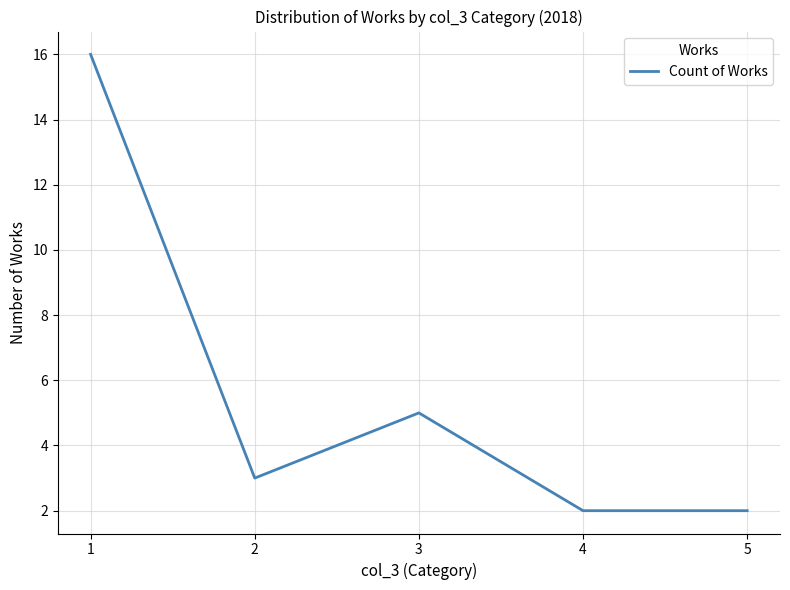

Is this an area chart (filled region under the line)?

No